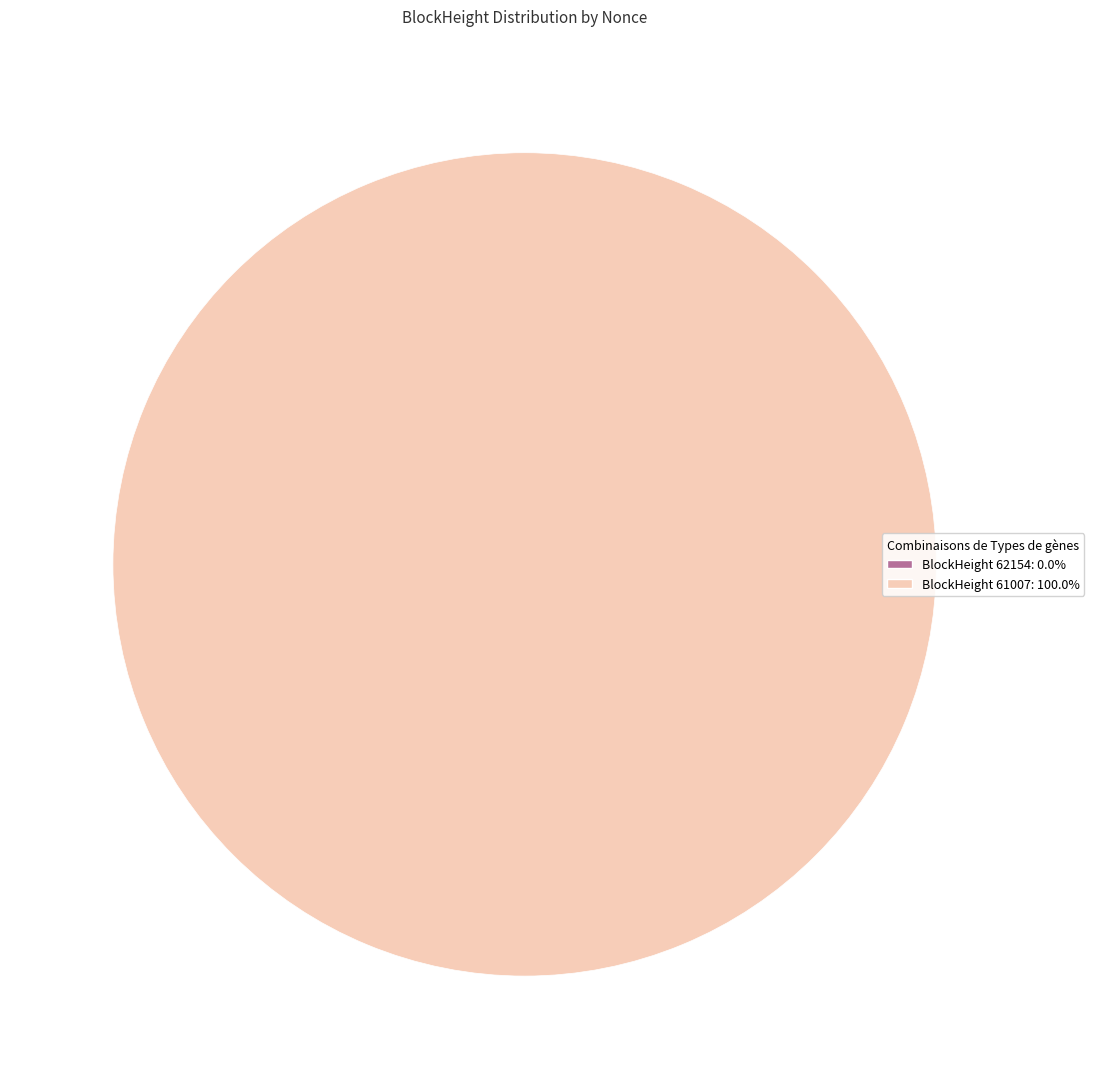

To the nearest percent, what percentage of the pie is 61007?

100%